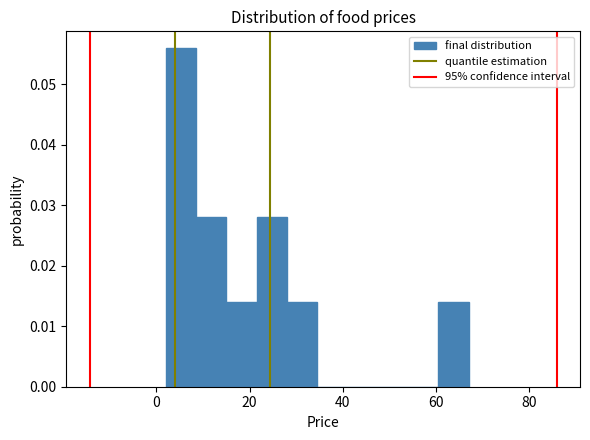

Read against the x-axis, roughly where is the centre of the tallest bar?

6